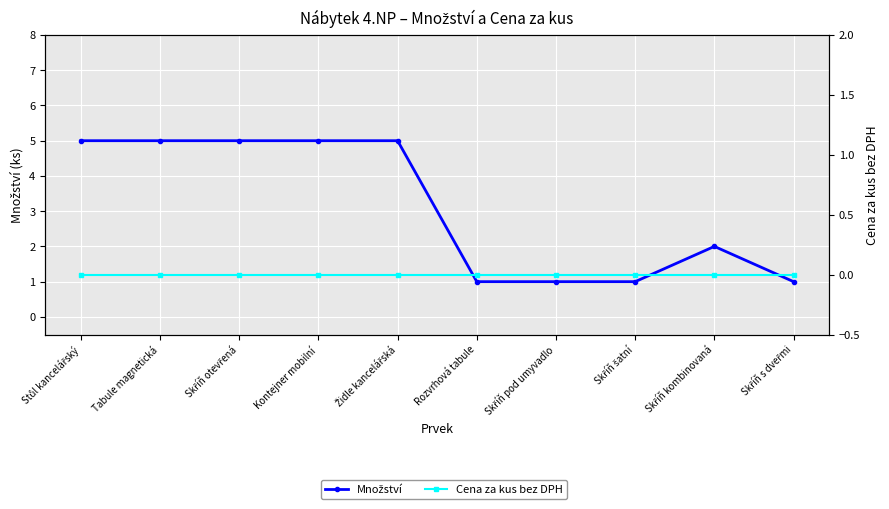

True or false: Cena za kus bez DPH and Množství cross at least once.

False